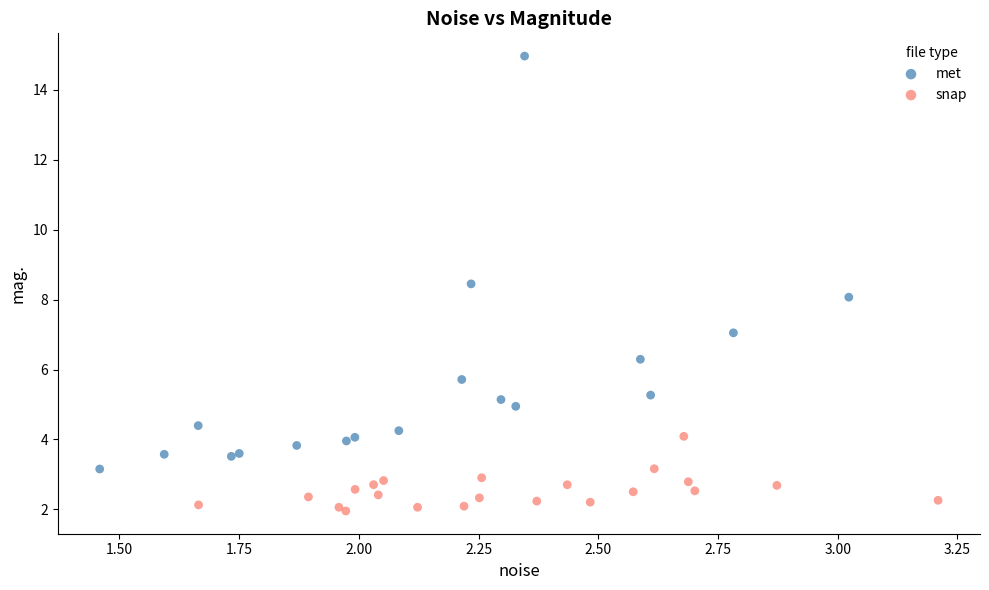

Which series contains the lowest Y value?

snap